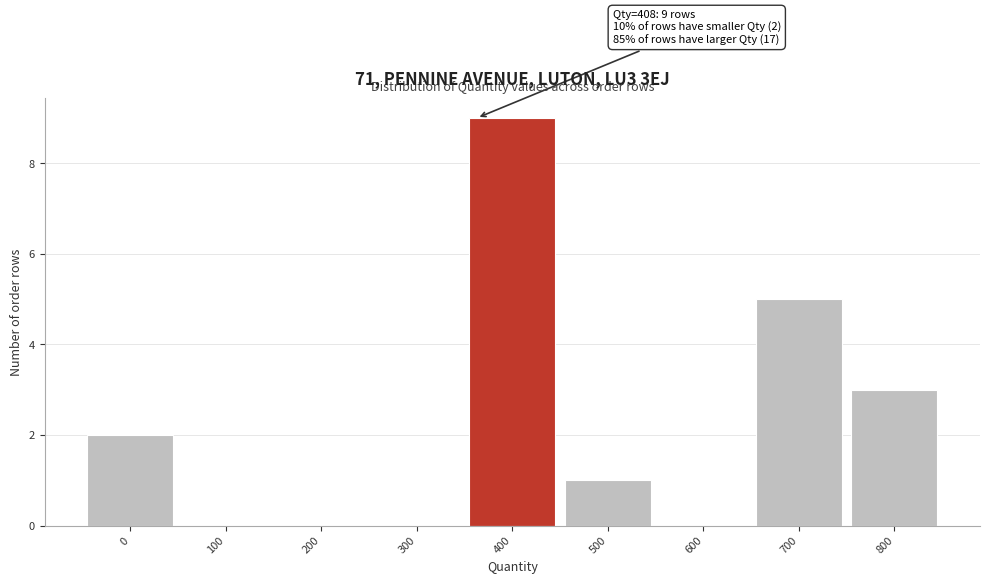

Reading left to right, list all the values displayed in this chart.

0=2	100=0	200=0	300=0	400=9	500=1	600=0	700=5	800=3